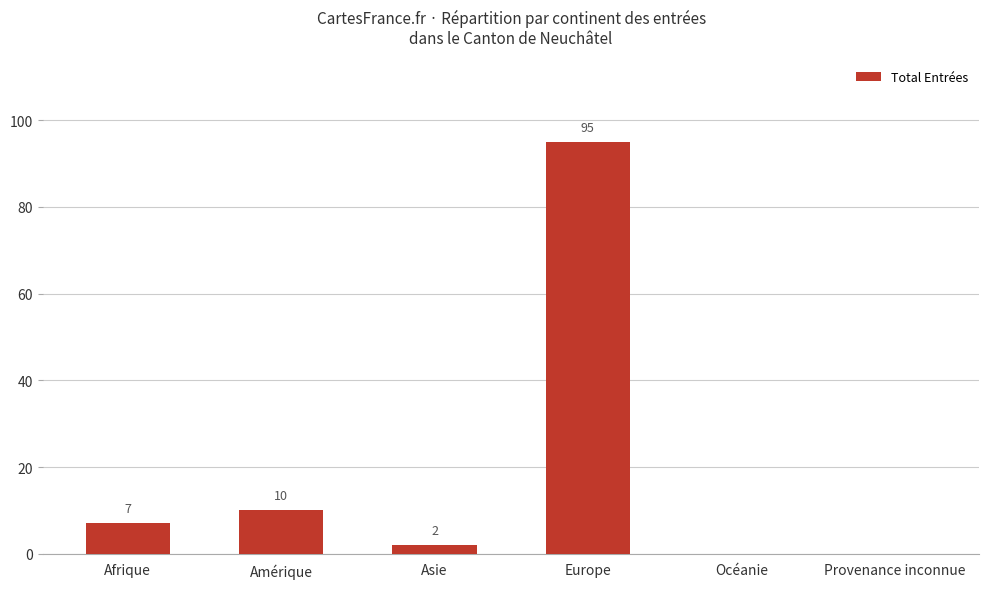

Which label corresponds to the largest value in the chart?

Europe